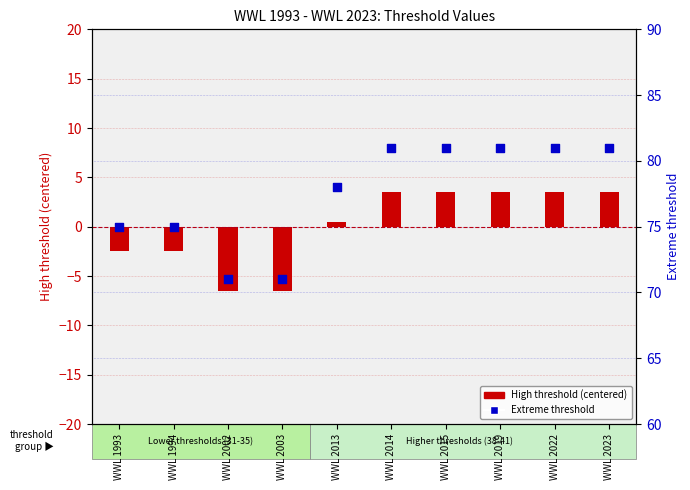

Which series reaches the maximum Y coordinate?

Extreme threshold